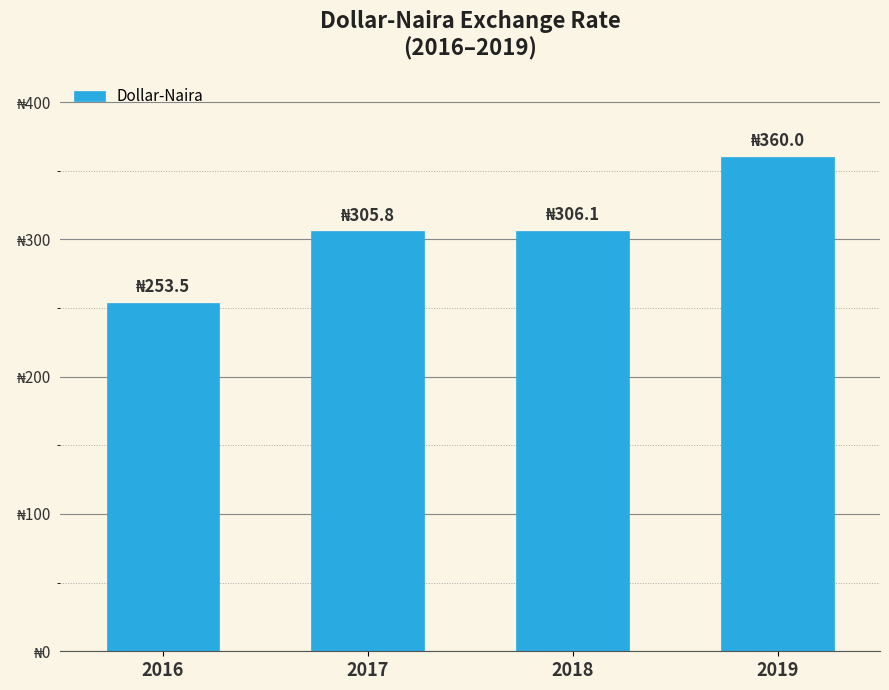

Rank the categories by value from highest to lowest.

2019, 2018, 2017, 2016